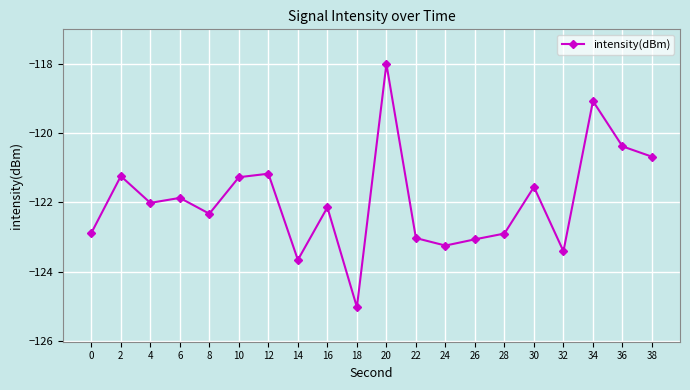

How many interior local valleys (lower than both neighbors) does the data have?

6